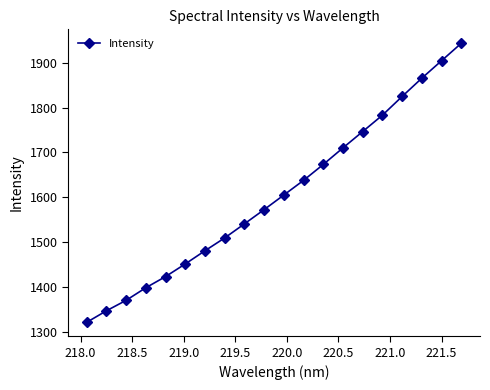

What is the average value?

1605.3